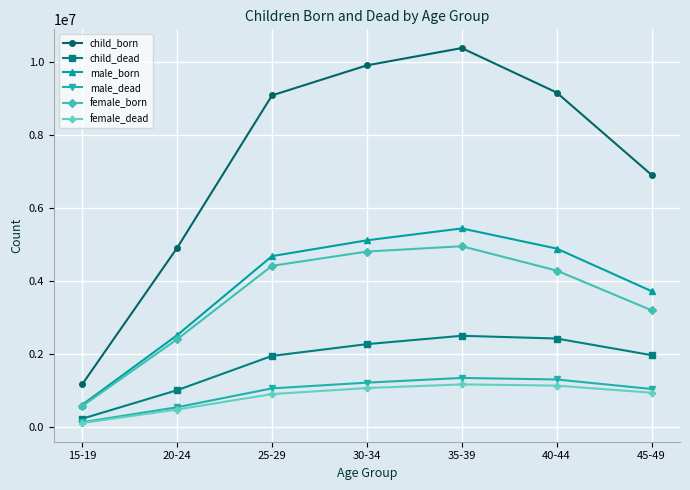

What is the label of the 6th point from the right?

20-24